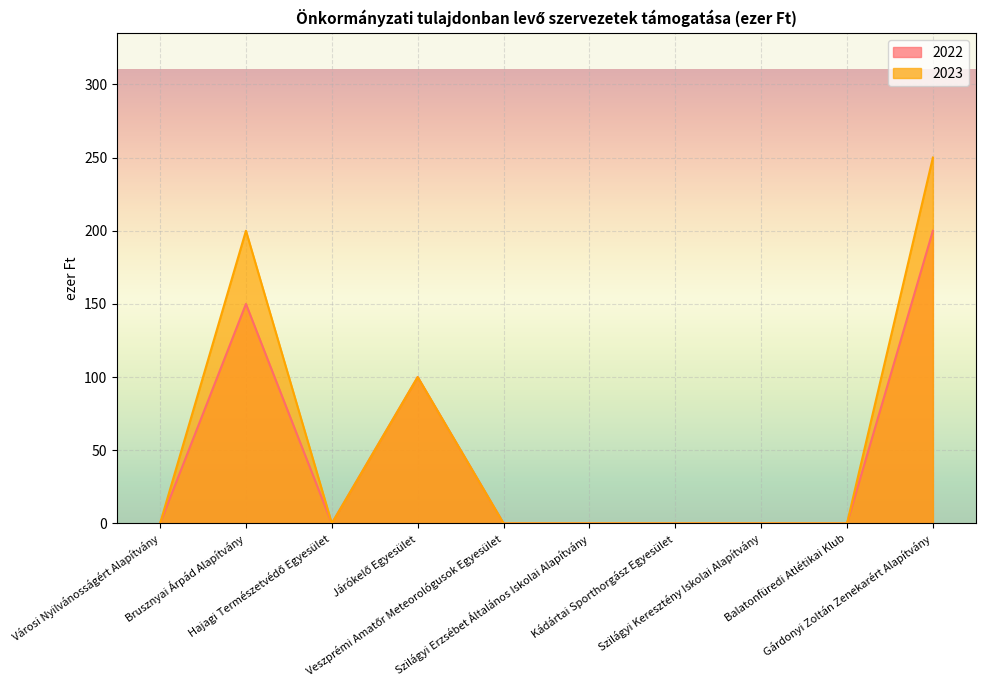

How many positive values does the 2023 series have?

3